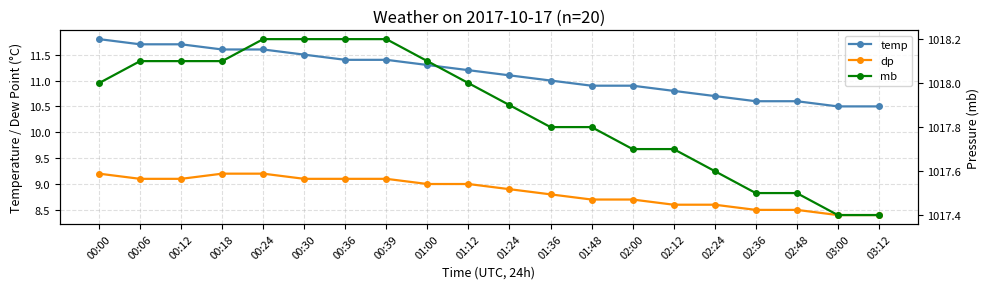

True or false: temp and dp cross at least once.

False